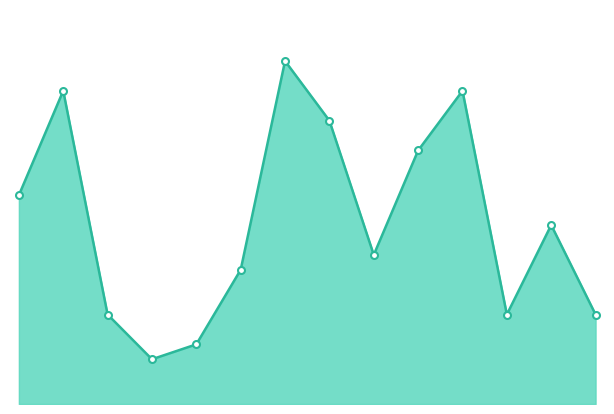

Is this an area chart (filled region under the line)?

Yes